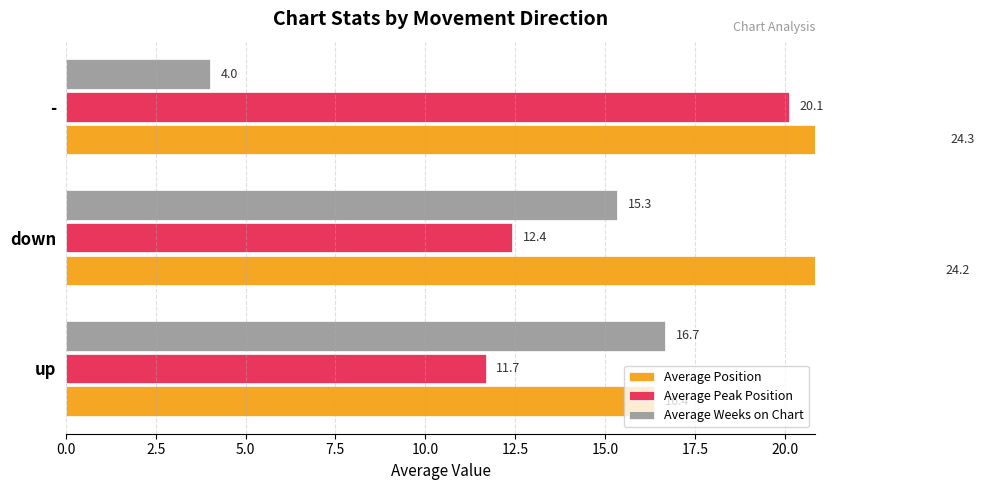

How many values in the Average Peak Position series exceed 12?

2